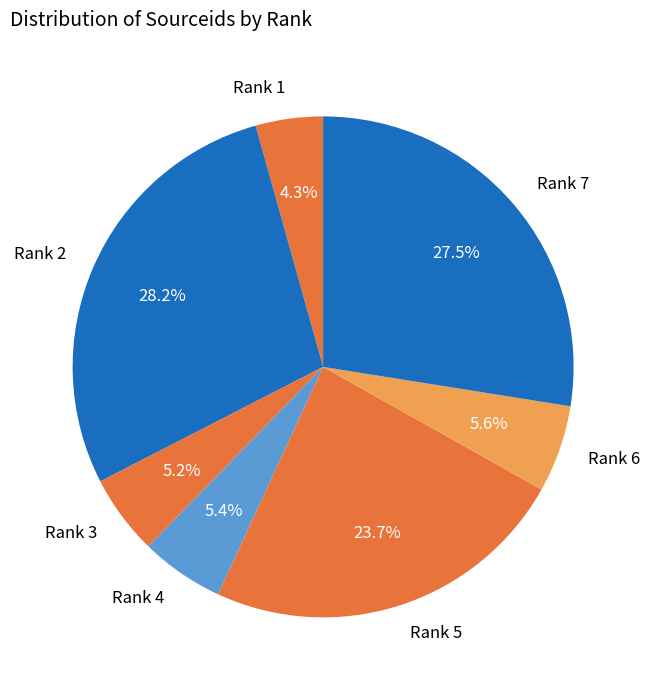

Count the number of slices in the pie.

7